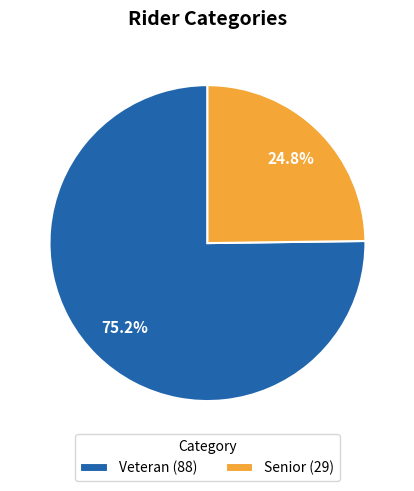

How many segments does this pie chart have?

2